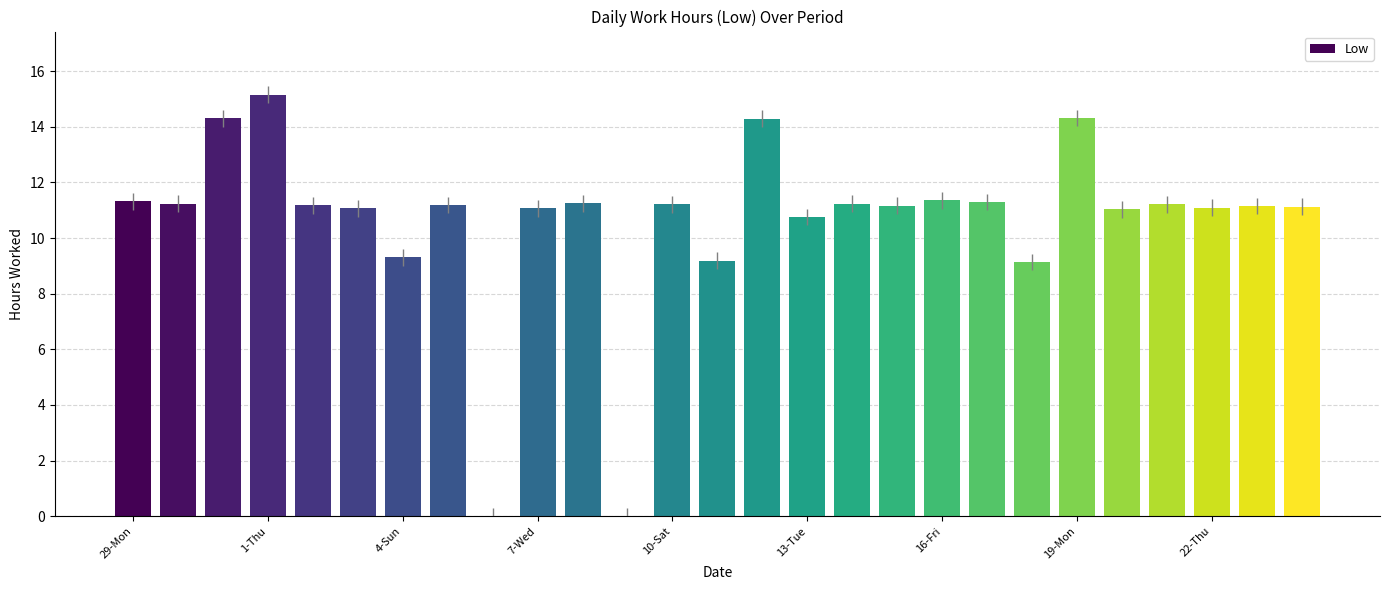

What is the maximum value shown in the chart?

15.2